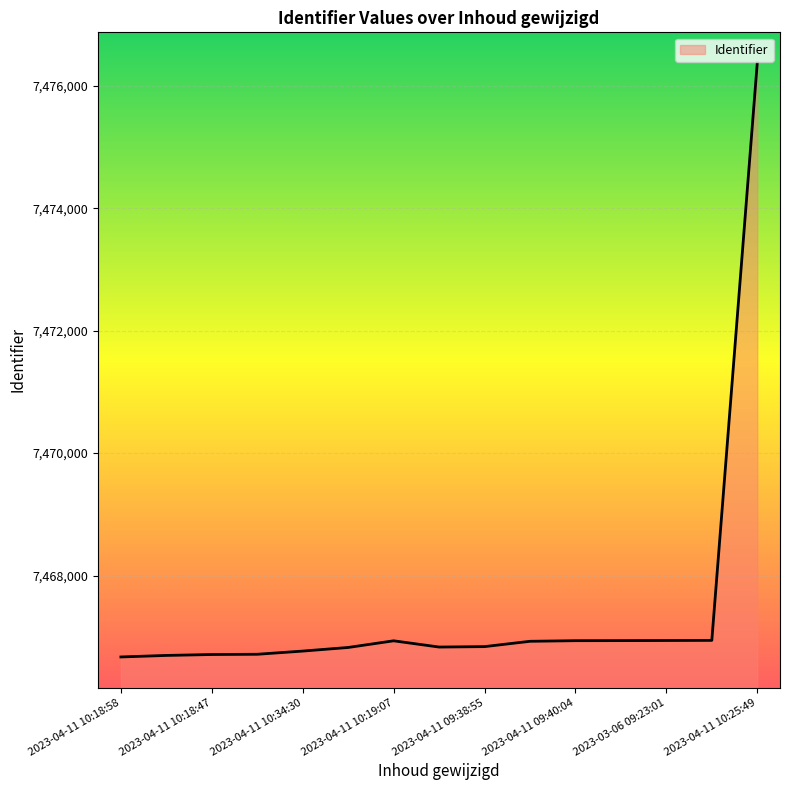

What is the minimum value shown in the chart?

7466669